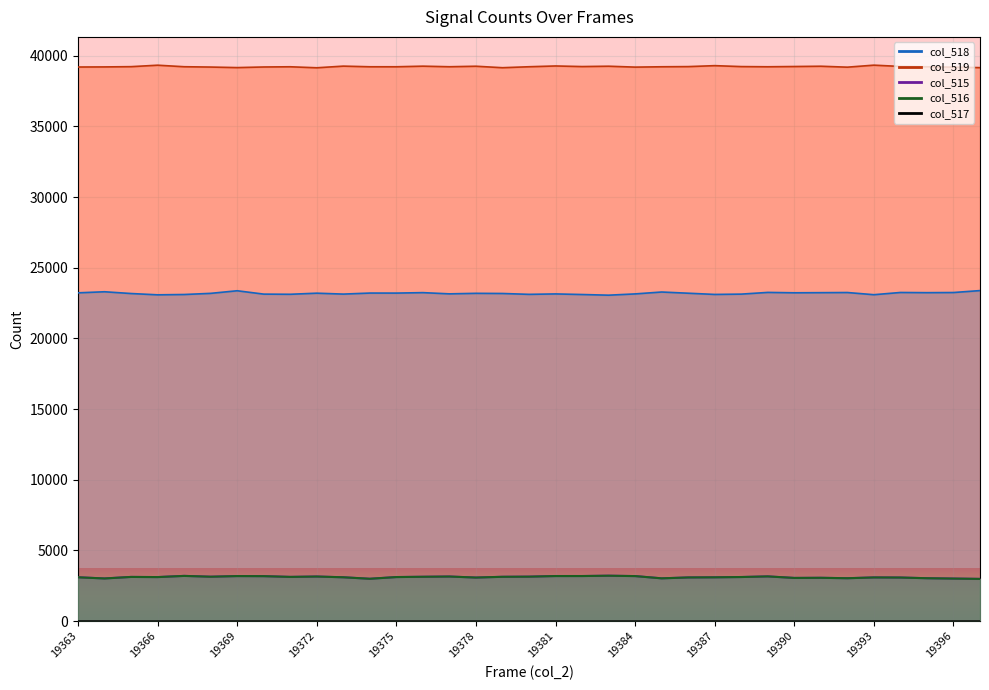

Reading left to right, what are all the values shown in this chart?

col_515: 19363=3106	19364=3023	19365=3130	19366=3119	19367=3204	19368=3146	19369=3191	19370=3185	19371=3132	19372=3159	19373=3105	19374=3000	19375=3121	19376=3141	19377=3159	19378=3086	19379=3139	19380=3151	19381=3194	19382=3193	19383=3216	19384=3189	19385=3031	19386=3093	19387=3104	19388=3123	19389=3167	19390=3059	19391=3068	19392=3039	19393=3095	19394=3087	19395=3039	19396=3014	19397=2991
col_516: 19363=3103	19364=3021	19365=3130	19366=3119	19367=3202	19368=3145	19369=3190	19370=3184	19371=3132	19372=3158	19373=3105	19374=3000	19375=3120	19376=3141	19377=3158	19378=3086	19379=3139	19380=3149	19381=3192	19382=3193	19383=3216	19384=3189	19385=3030	19386=3093	19387=3102	19388=3123	19389=3167	19390=3059	19391=3068	19392=3038	19393=3093	19394=3087	19395=3038	19396=3013	19397=2990
col_517: 19363=3	19364=2	19365=0	19366=0	19367=2	19368=1	19369=1	19370=1	19371=0	19372=1	19373=0	19374=0	19375=1	19376=0	19377=1	19378=0	19379=0	19380=2	19381=2	19382=0	19383=0	19384=0	19385=1	19386=0	19387=2	19388=0	19389=0	19390=0	19391=0	19392=1	19393=2	19394=0	19395=1	19396=1	19397=1